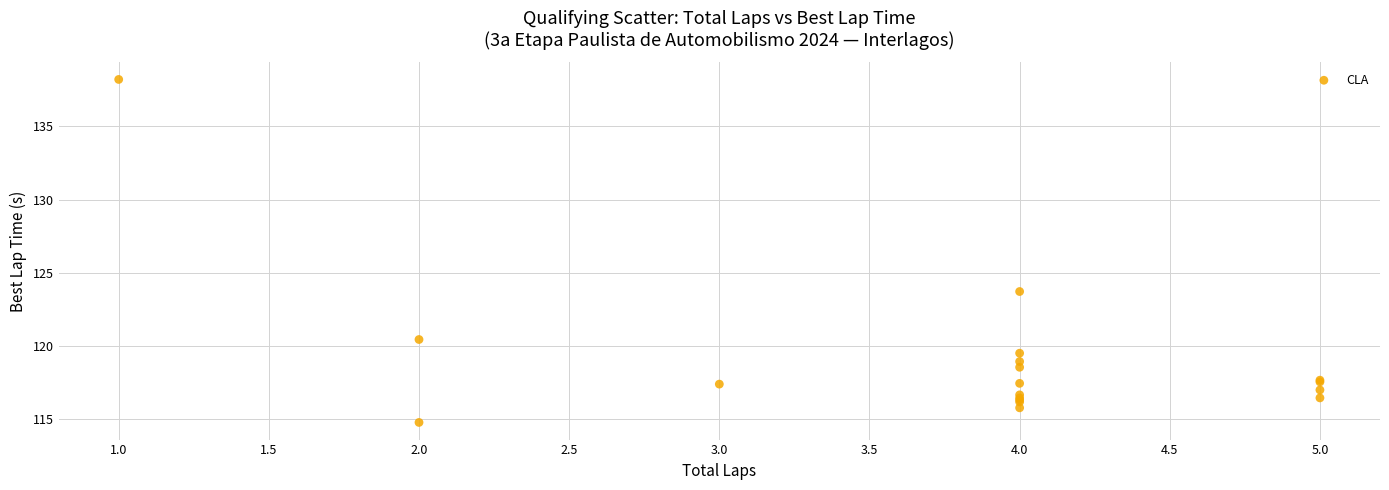

What Y value in the scatter plot is closest to 126?

123.7